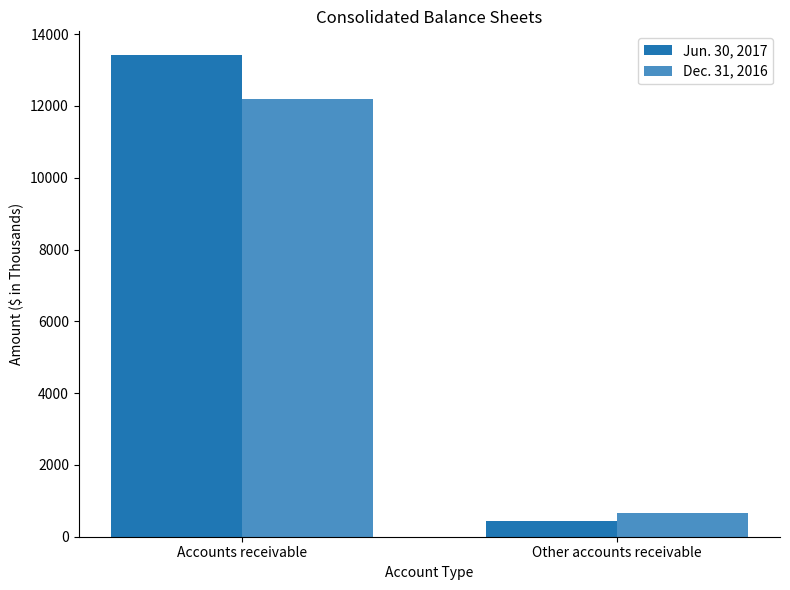

Read the Dec. 31, 2016 value at Other accounts receivable, to the nearest 100.

700